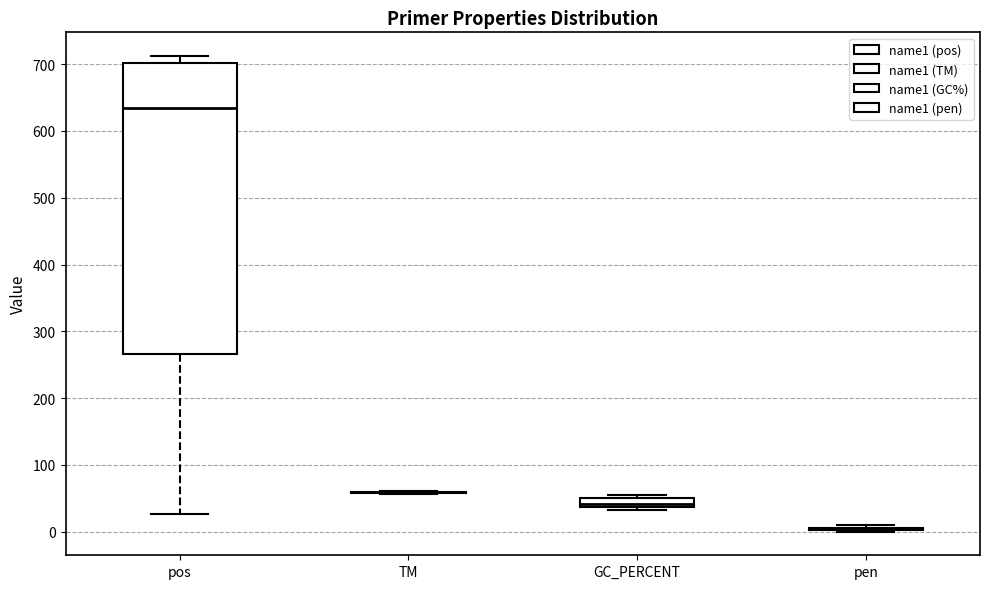

Where is the lower edge of the box for GC_PERCENT on the y-axis? The values are not printed on the chart, so give them approximately, as read against the axis.

40